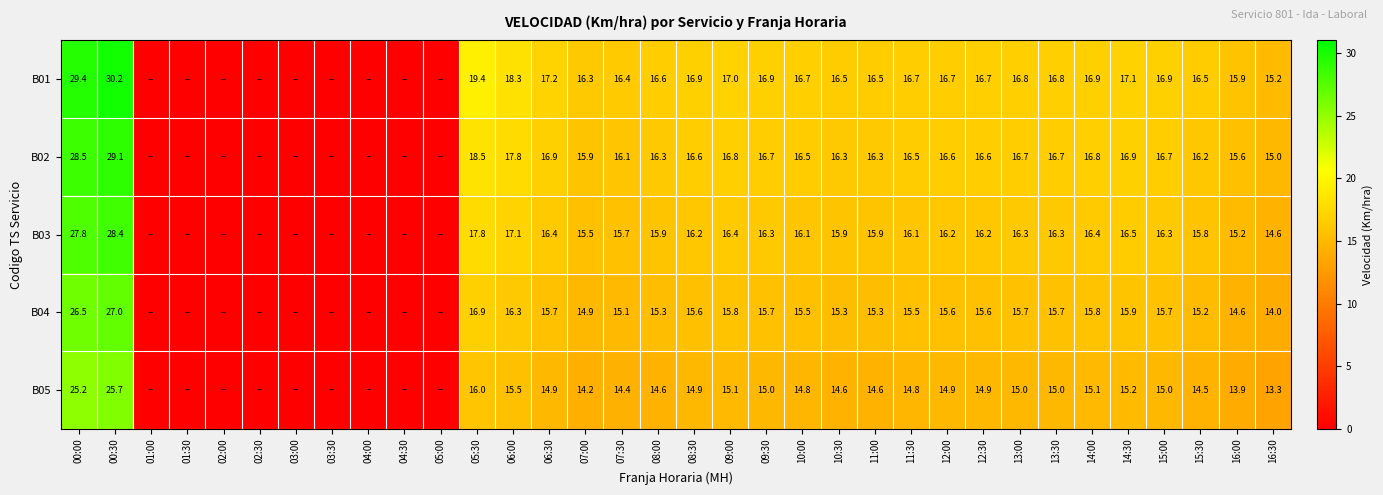

What is the spread (max minus min) of values at 11:30?

1.9